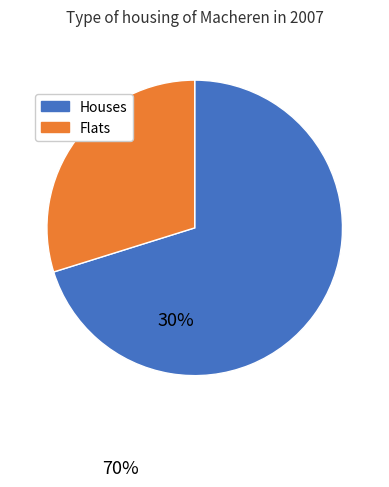

Does any single category account for the majority?

Yes